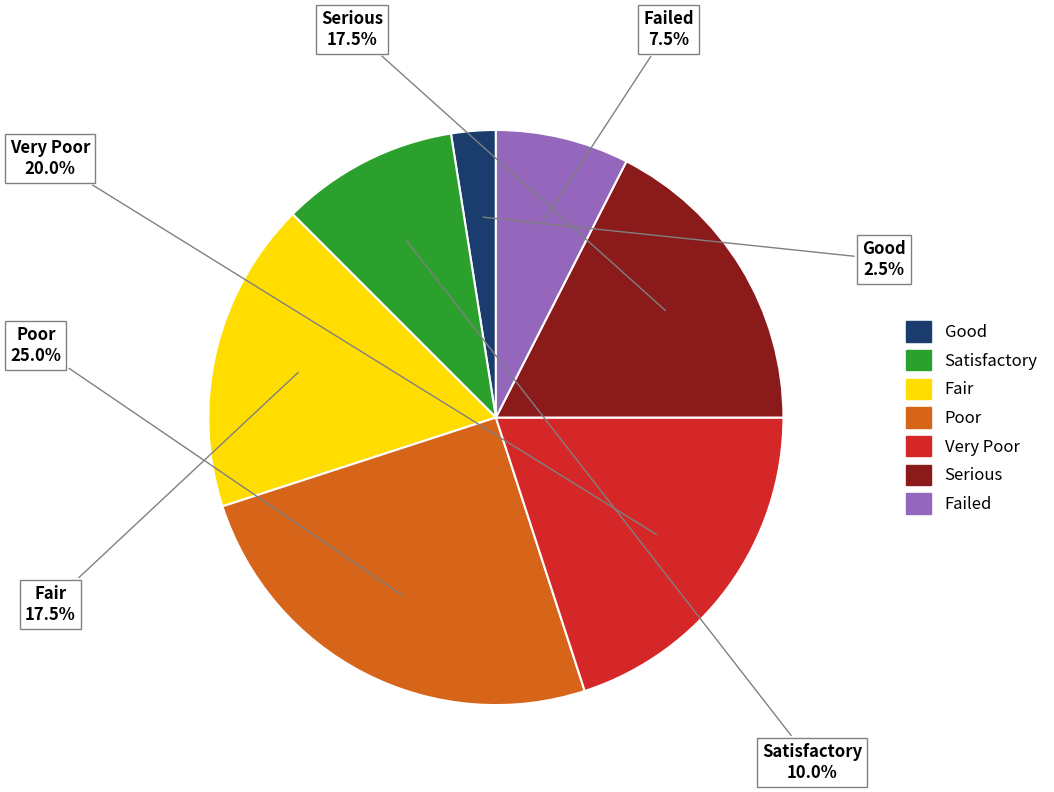

To the nearest percent, what is the average slice percentage?

14%